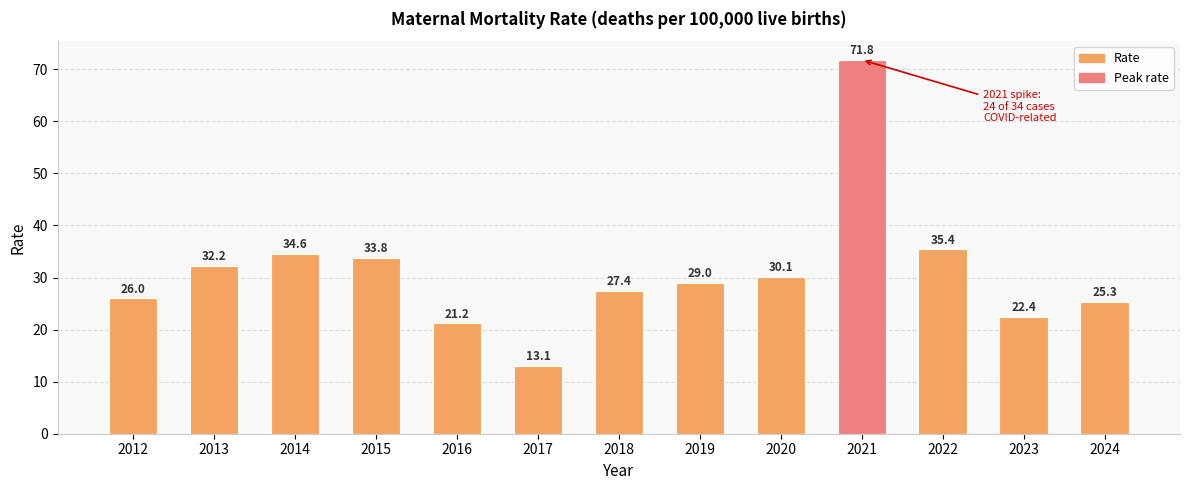

List the labels in order of value, smallest first.

2017, 2016, 2023, 2024, 2012, 2018, 2019, 2020, 2013, 2015, 2014, 2022, 2021